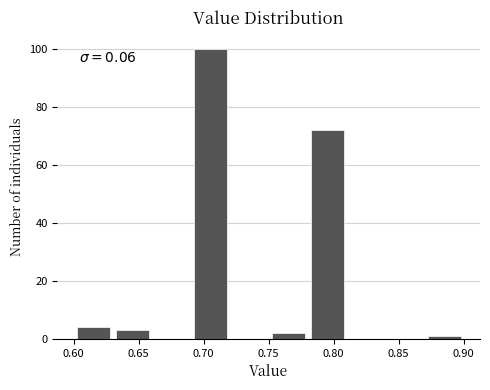

Which range on the x-axis has the tallest bar?

0.69 to 0.72